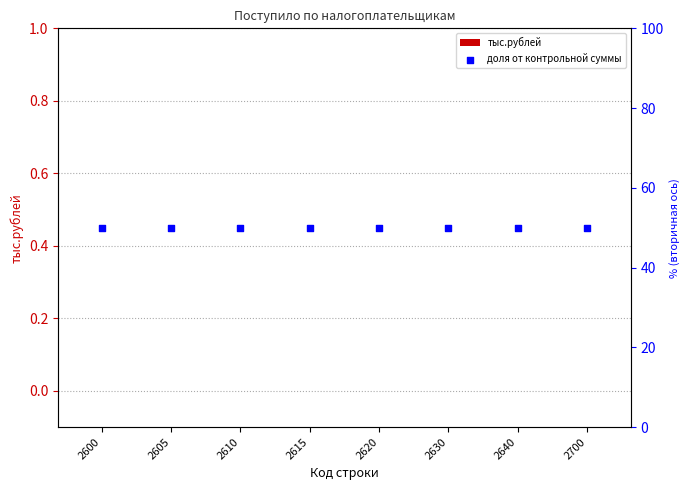

At how many categories does at least one series exceed 18?

8